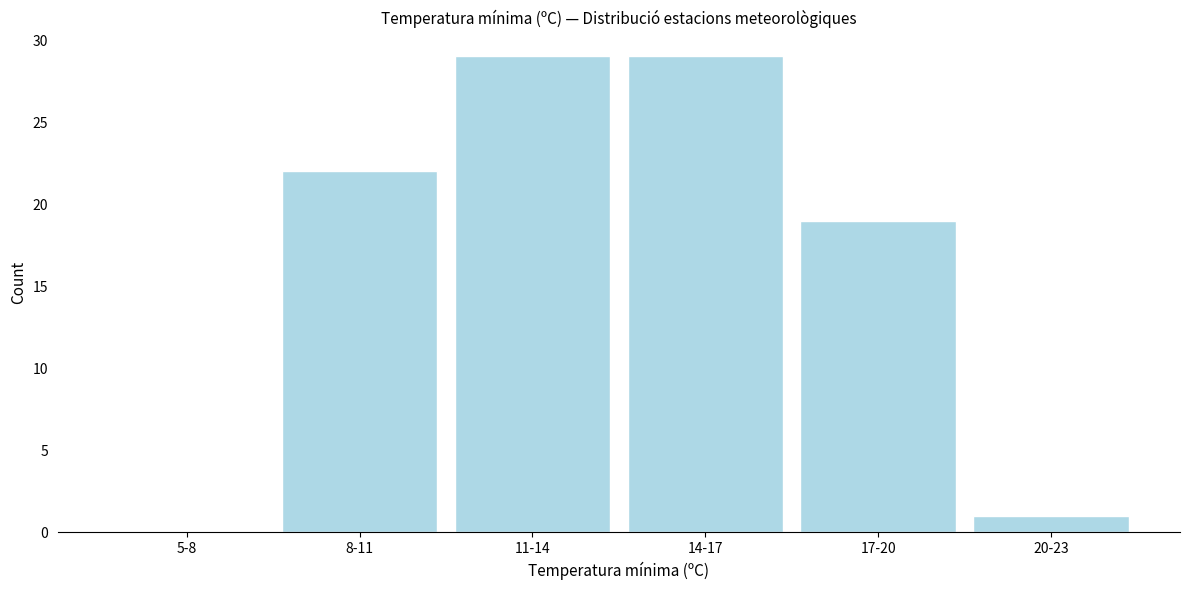

Reading left to right, extract all data points from this chart.

5-8=0	8-11=22	11-14=29	14-17=29	17-20=19	20-23=1